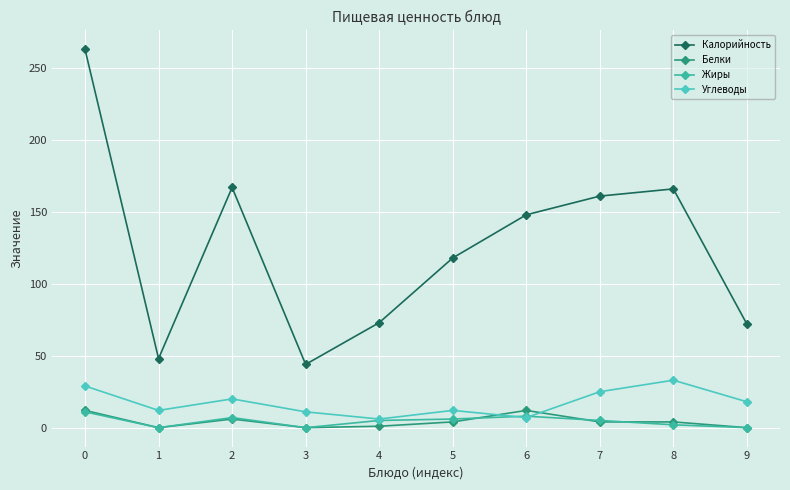

Reading left to right, extract all data points from this chart.

Калорийность: 263	48	167	44	73	118	148	161	166	72
Белки: 12	0	6	0	1	4	12	4	4	0
Жиры: 11	0	7	0	5	6	8	5	2	0
Углеводы: 29	12	20	11	6	12	7	25	33	18